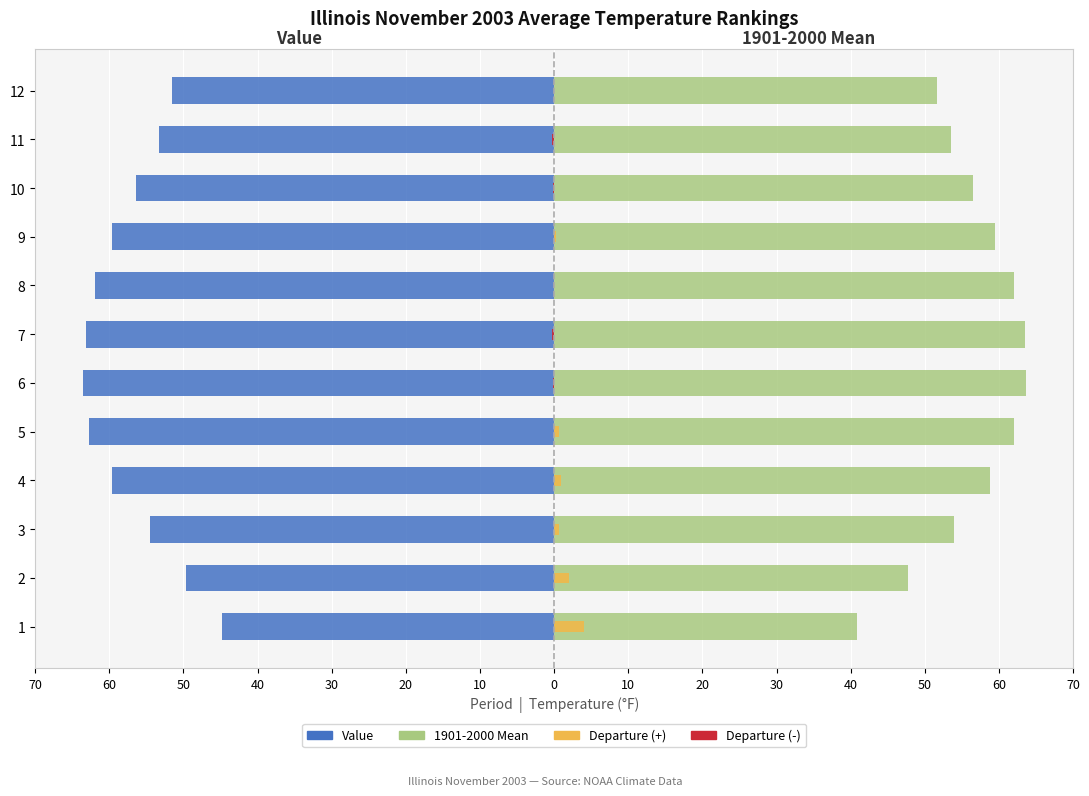

What are all the series names shown in the legend?

Value, 1901-2000 Mean, Departure (+), Departure (-)